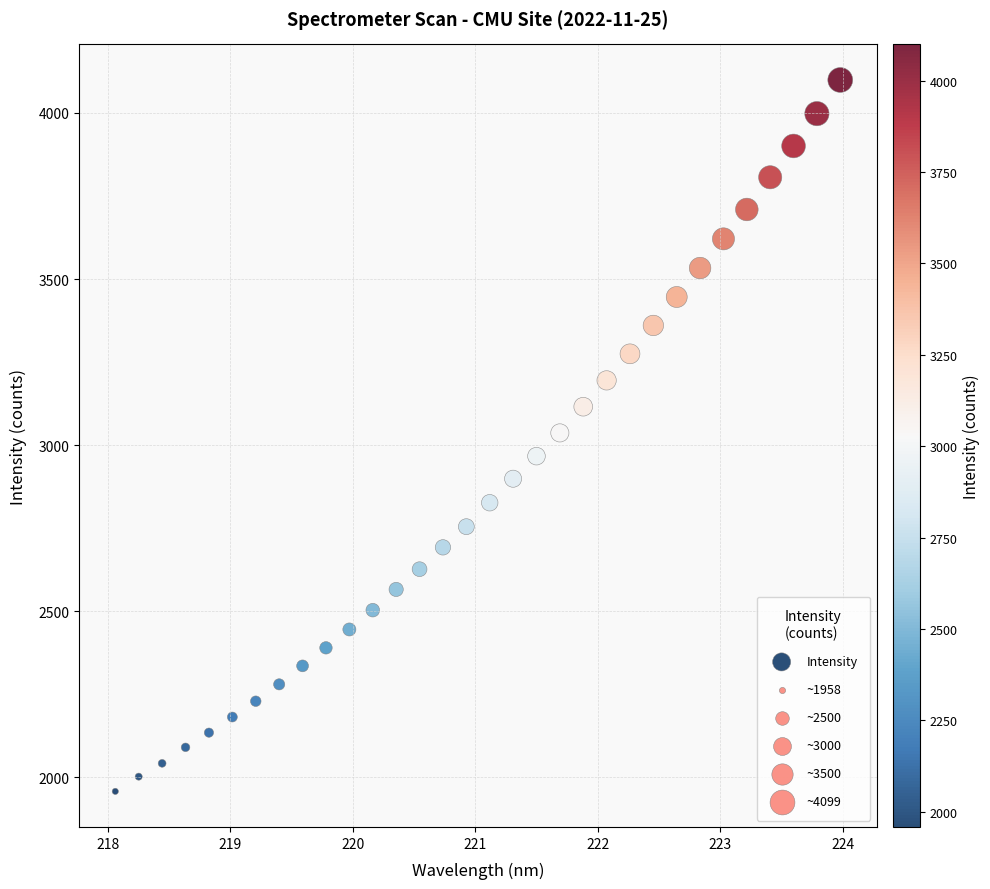

What is the range of Y values (max minus min)?

2141.5